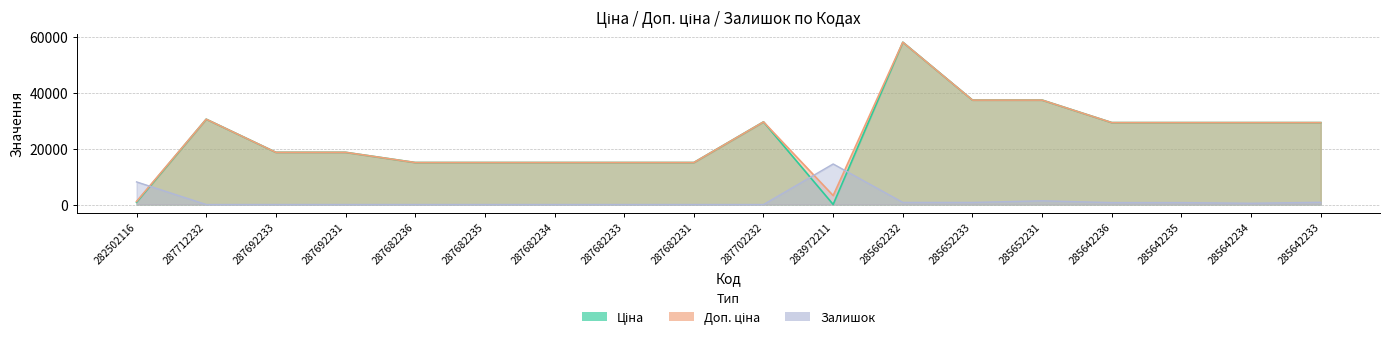

How many interior local valleys does the Ціна series have?

1